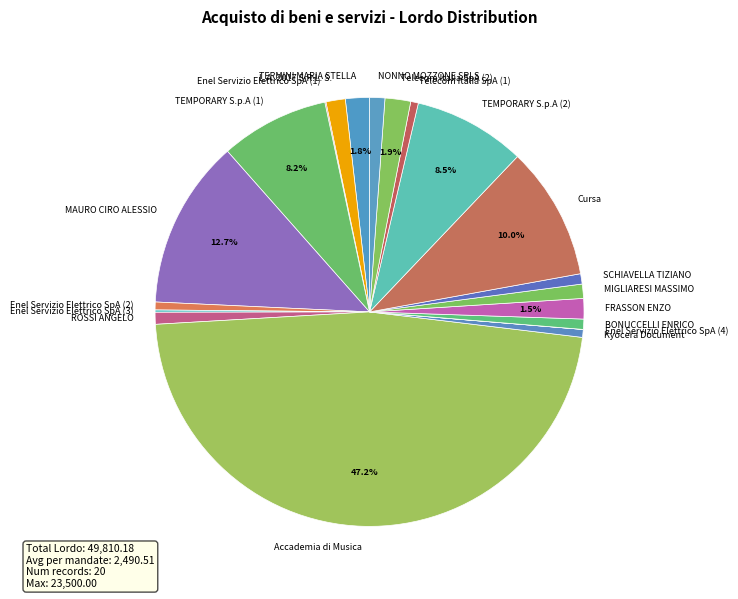

What percentage do Accademia di Musica and TERMINI MARIA STELLA together represent?

49.0%